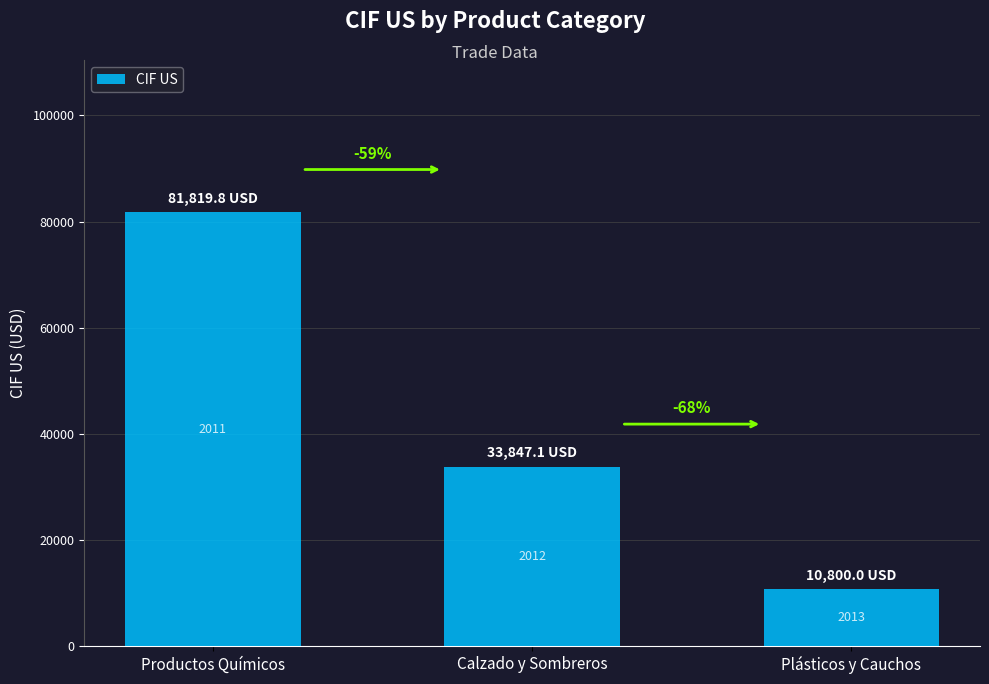

What is the change in value from Productos Químicos to Calzado y Sombreros?

-47972.6